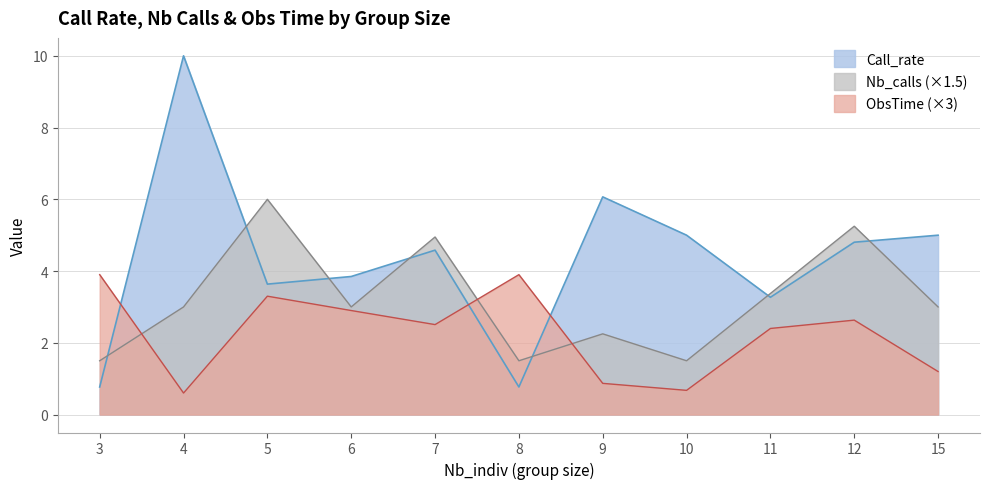

List the series in order of their overall mean, highest first.

Call_rate, Nb_calls (×1.5), ObsTime (×3)